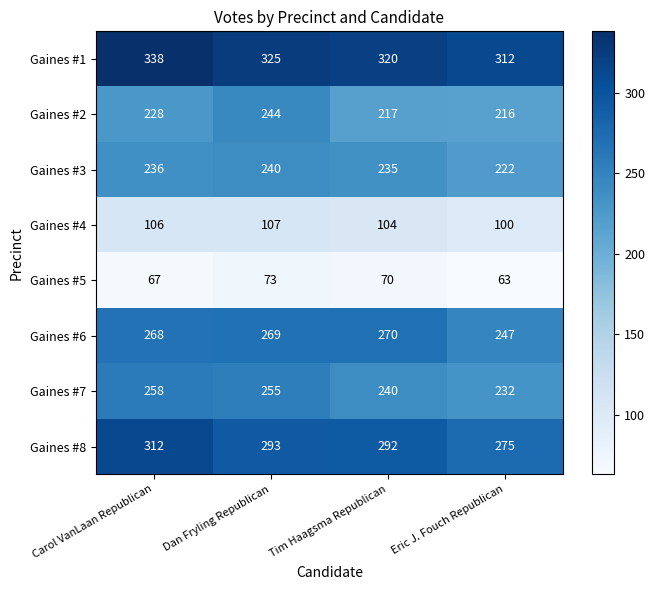

What is the total value across all series at Carol VanLaan Republican?

1813